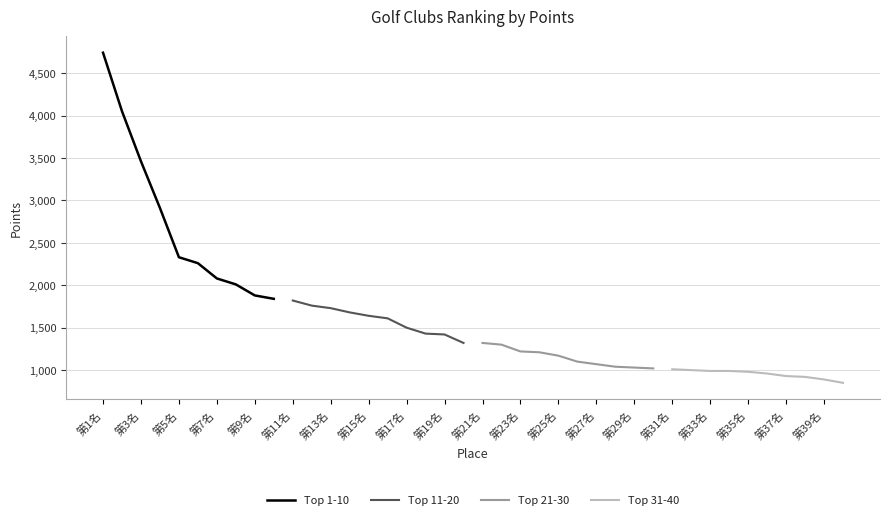

What is the maximum value for Top 11-20?

1820